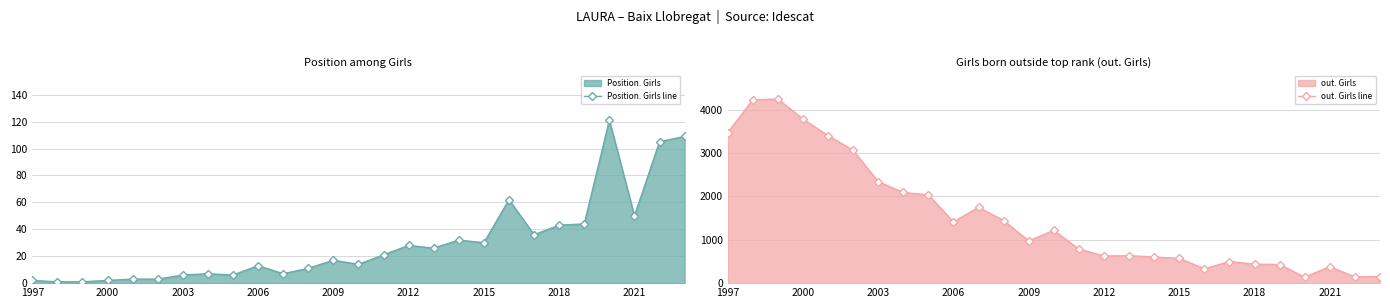

What is the maximum value for out. Girls line?

4244